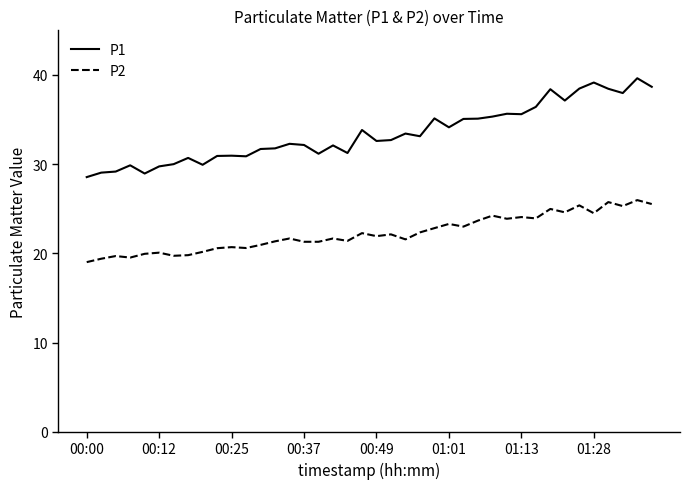

True or false: P1 and P2 cross at least once.

False